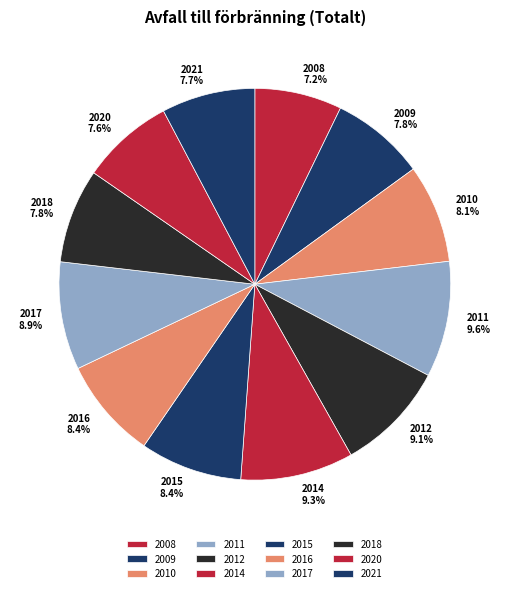

To the nearest percent, what is the difference between the 2015 and 2009 slice percentages?

1%